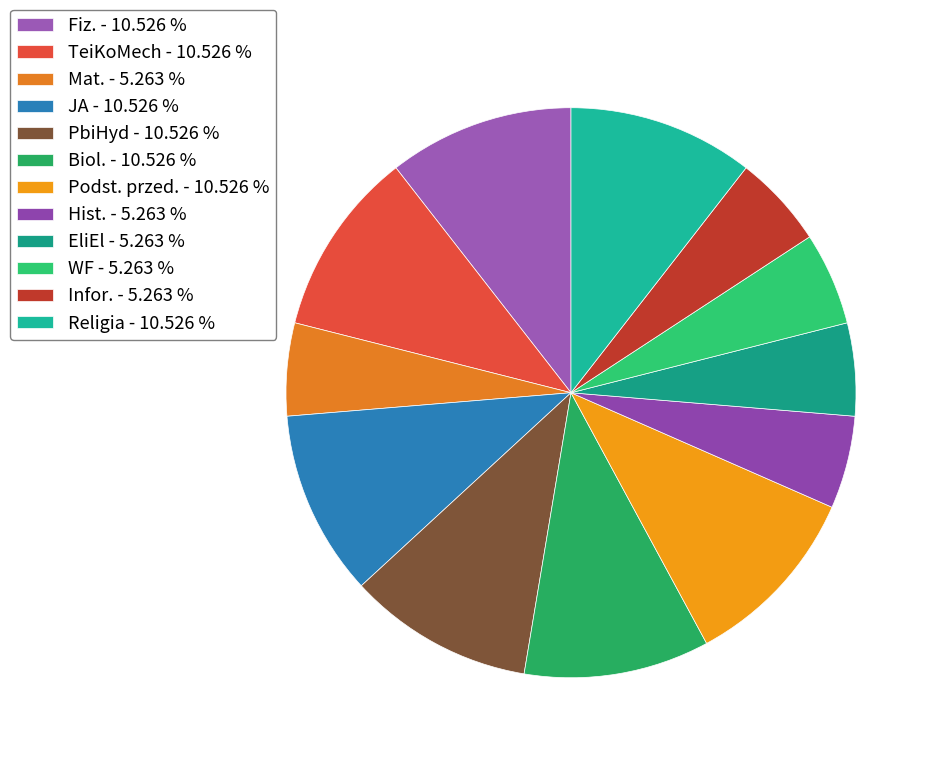

To the nearest percent, what portion does PbiHyd represent?

11%